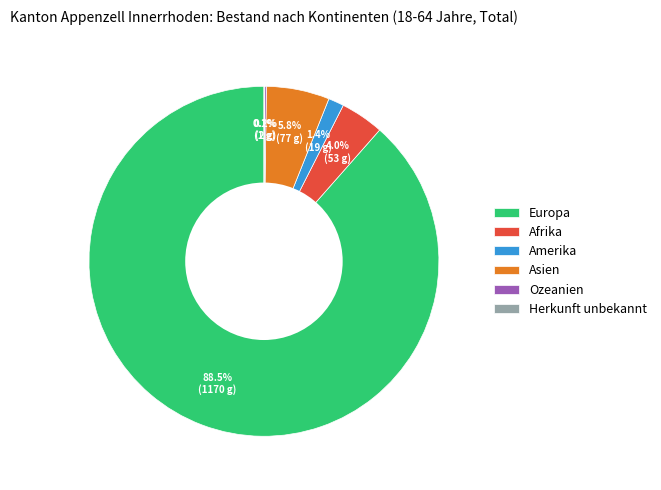

Which category has the biggest portion of the pie?

Europa